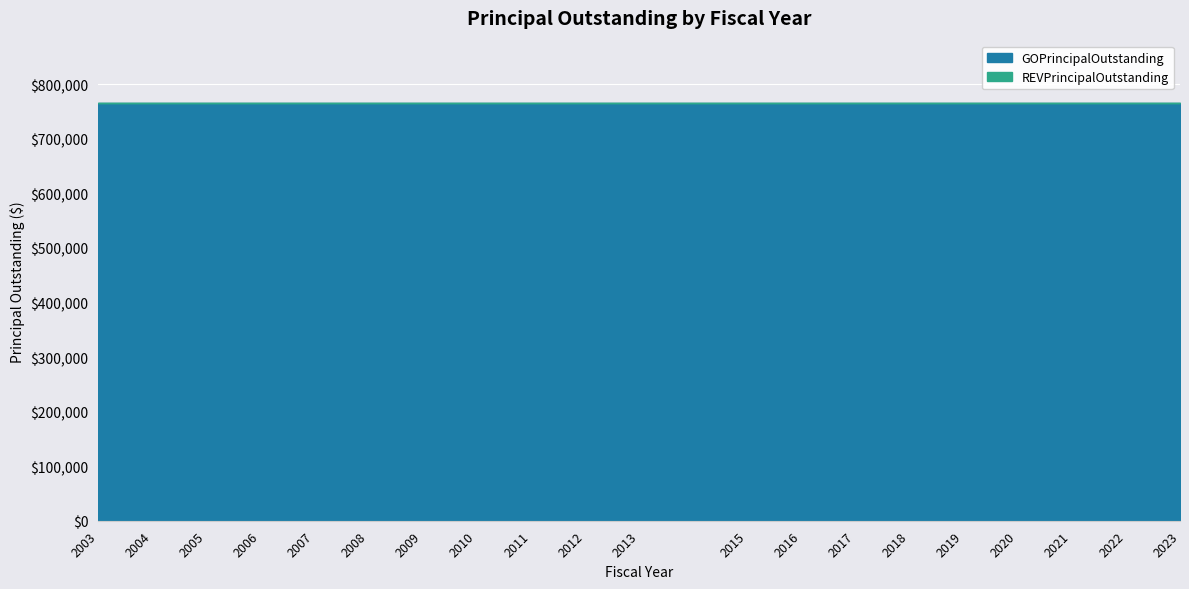

True or false: GOPrincipalOutstanding and REVPrincipalOutstanding cross at least once.

False